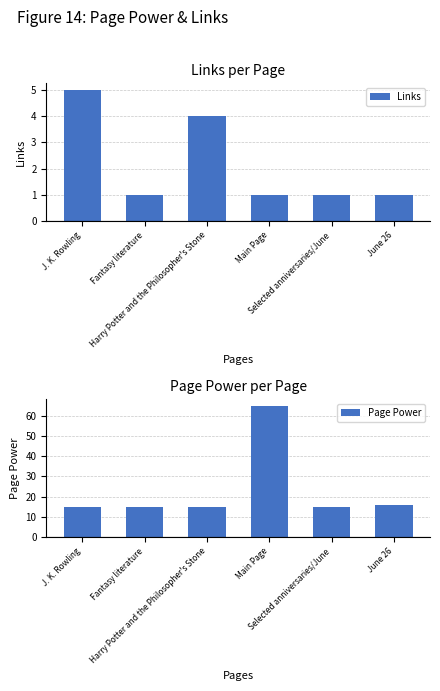

List the labels in order of Page Power value, smallest first.

J. K. Rowling, Fantasy literature, Harry Potter and the Philosopher's Stone, Selected anniversaries/June, June 26, Main Page